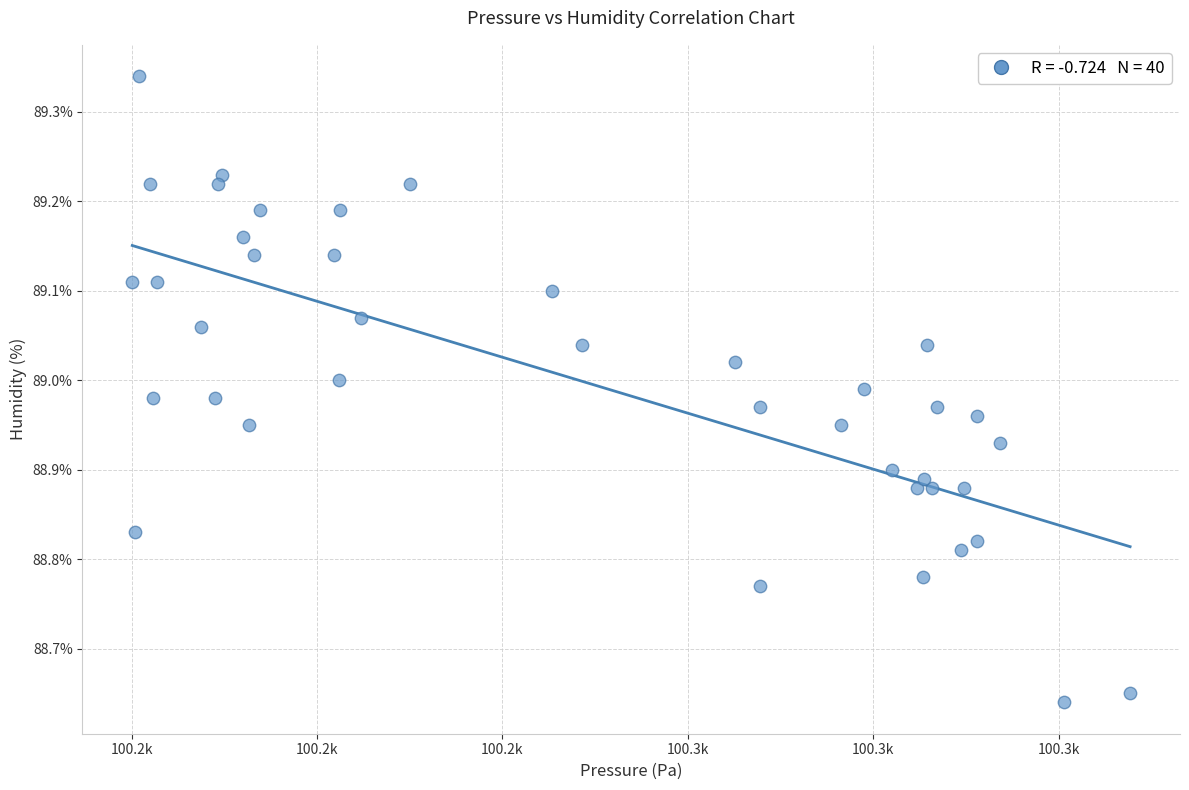

What is the range of Y values (max minus min)?

0.7